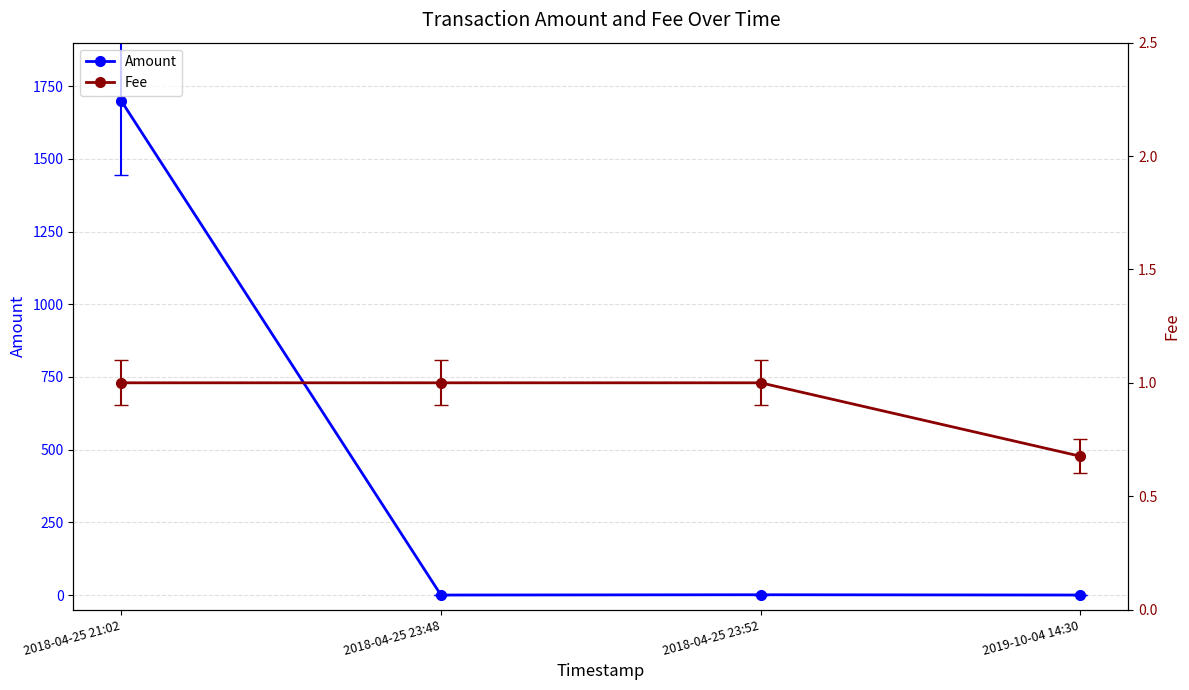

True or false: Amount and Fee intersect in this chart.

True